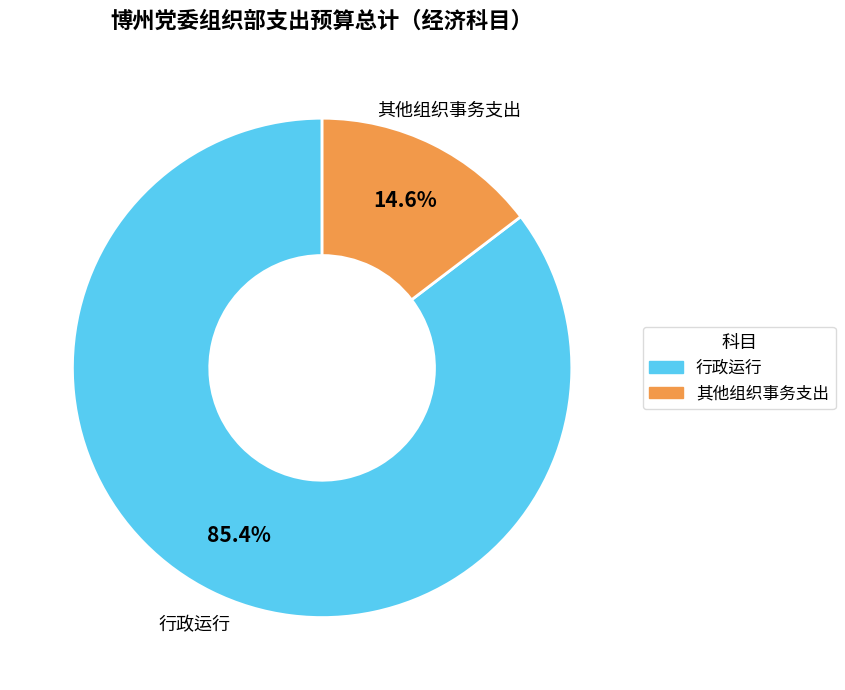

Do 其他组织事务支出 and 行政运行 together represent more than half of the pie?

Yes